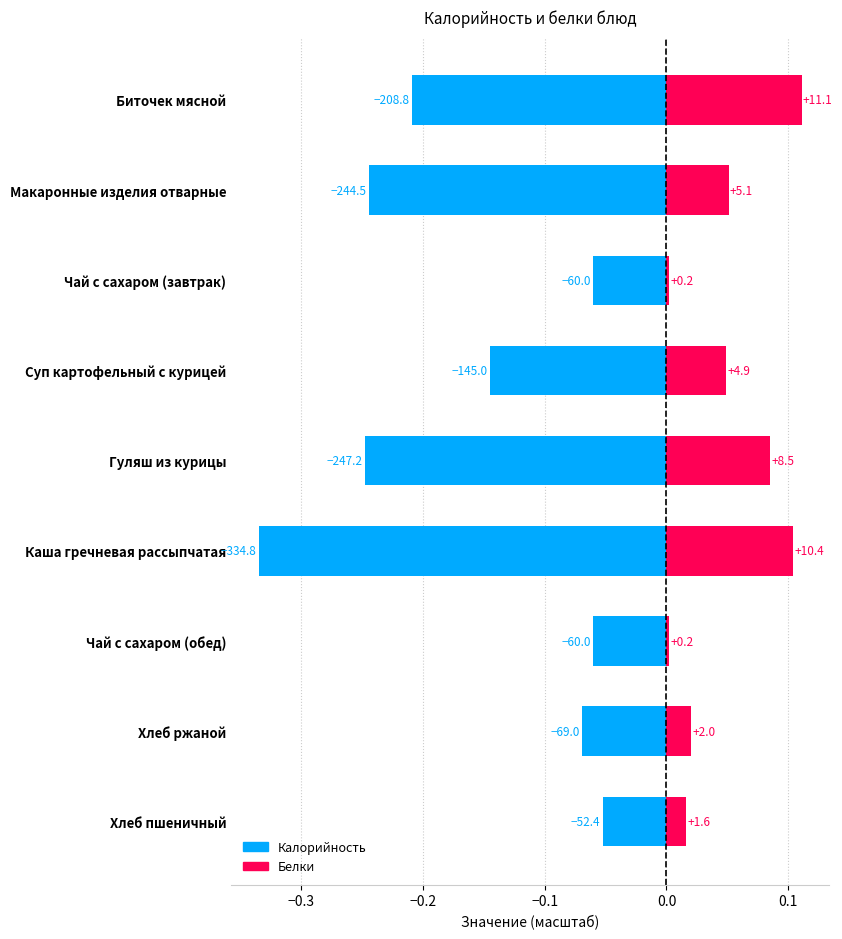

How many groups of bars are there?

9